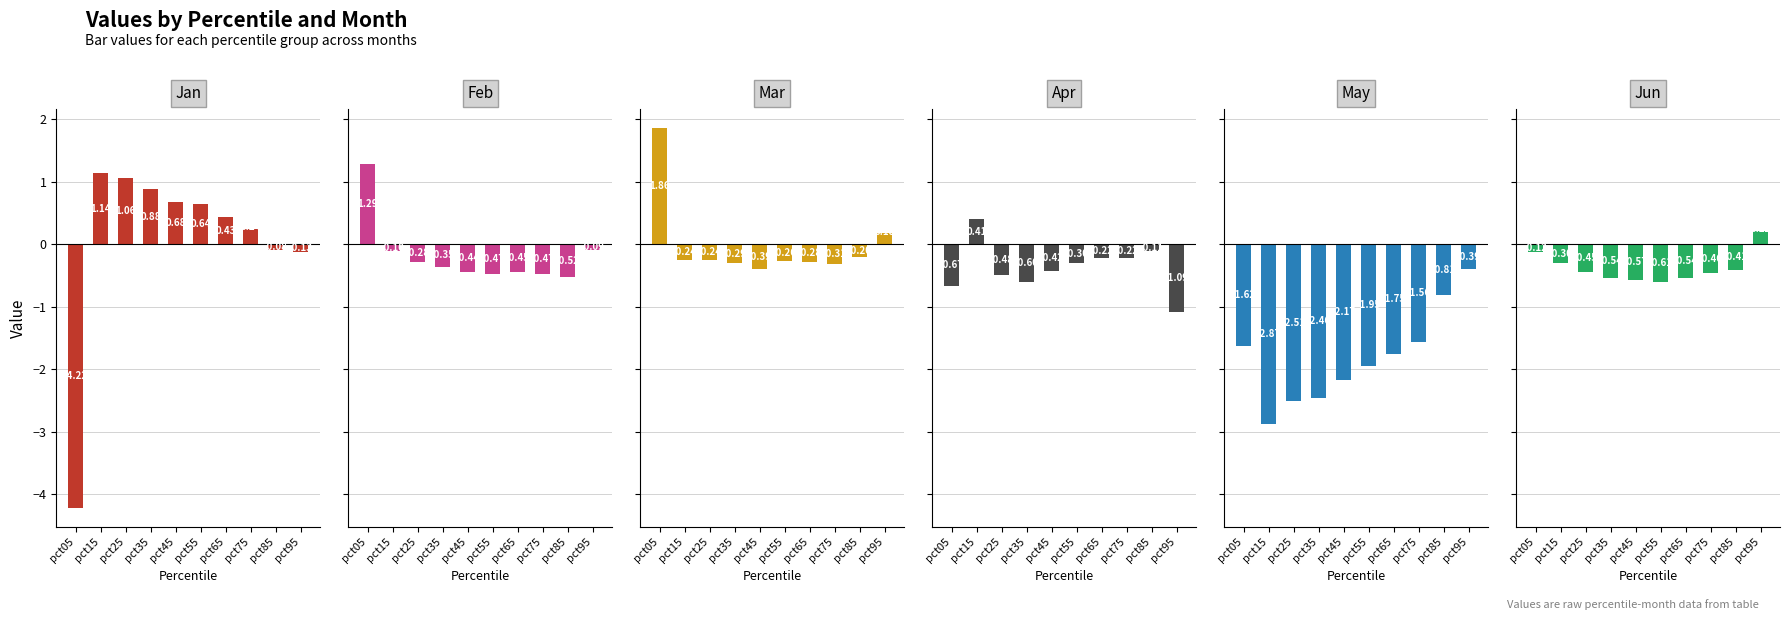

Rank the series at pct85 from lowest to highest value.

May, Feb, Jun, Mar, Apr, Jan